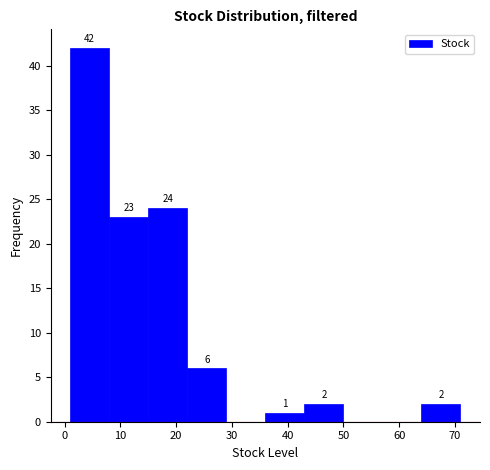

Which range on the x-axis has the tallest bar?

1 to 8